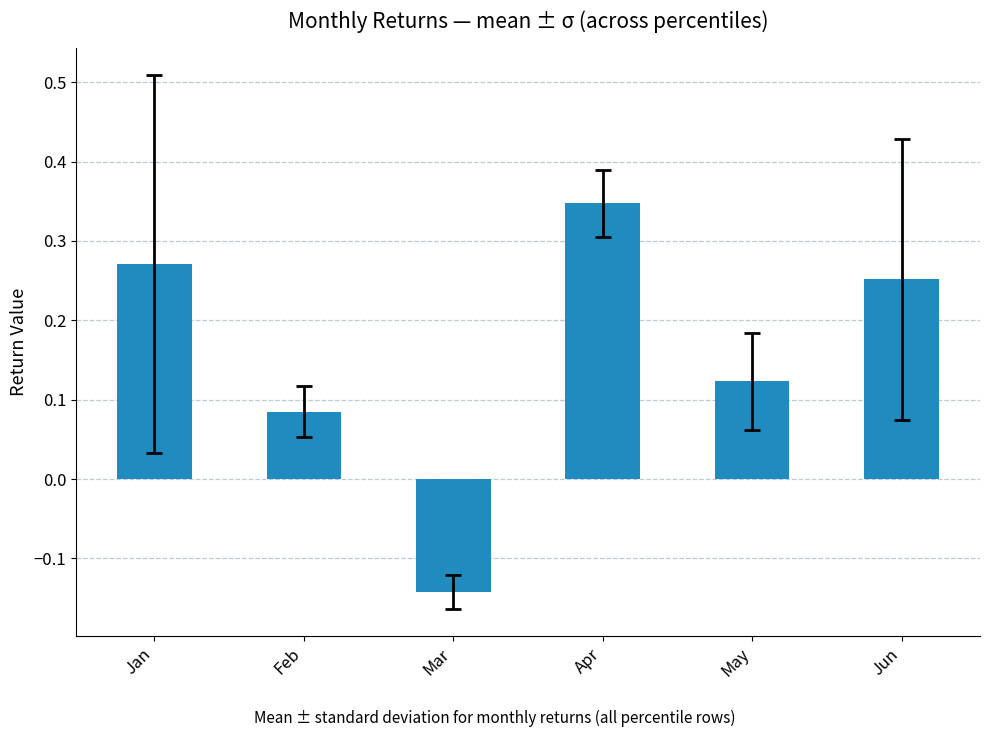

Are the bars horizontal?

No